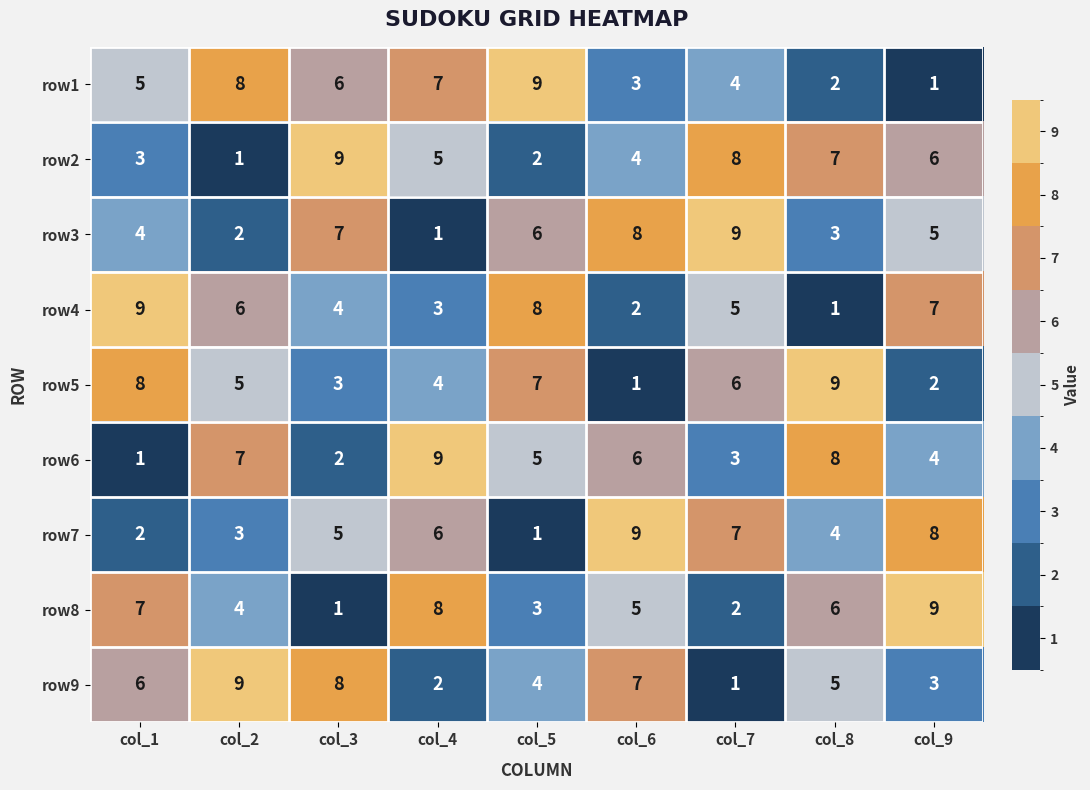

Which category has the highest value in the row2 series?

col_3